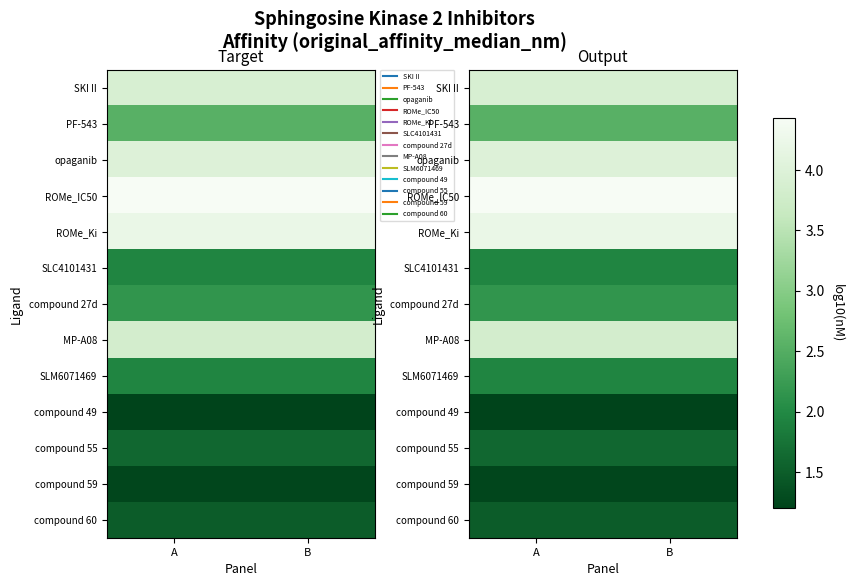

What is the total value across all series at B?

34.5